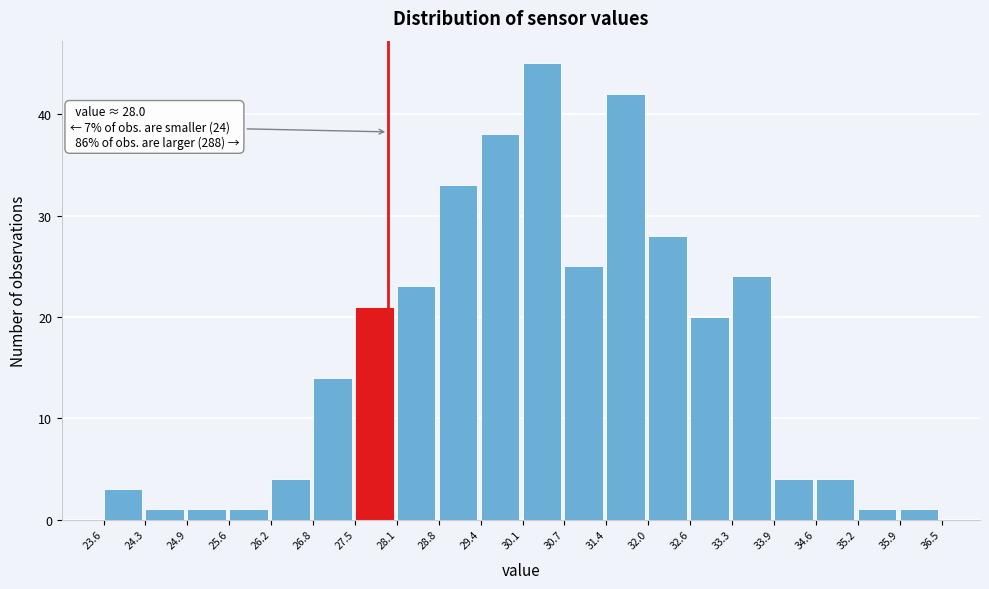

Over which range of the x-axis is the bar tallest?

30.1 to 30.7